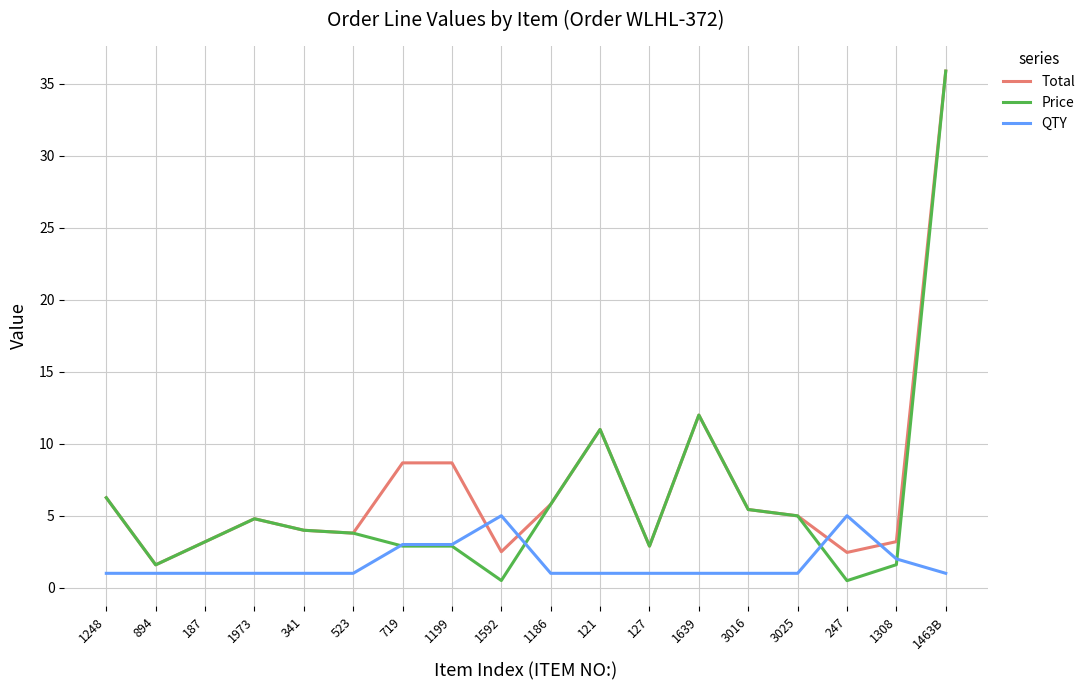

What are all the series names shown in the legend?

Total, Price, QTY